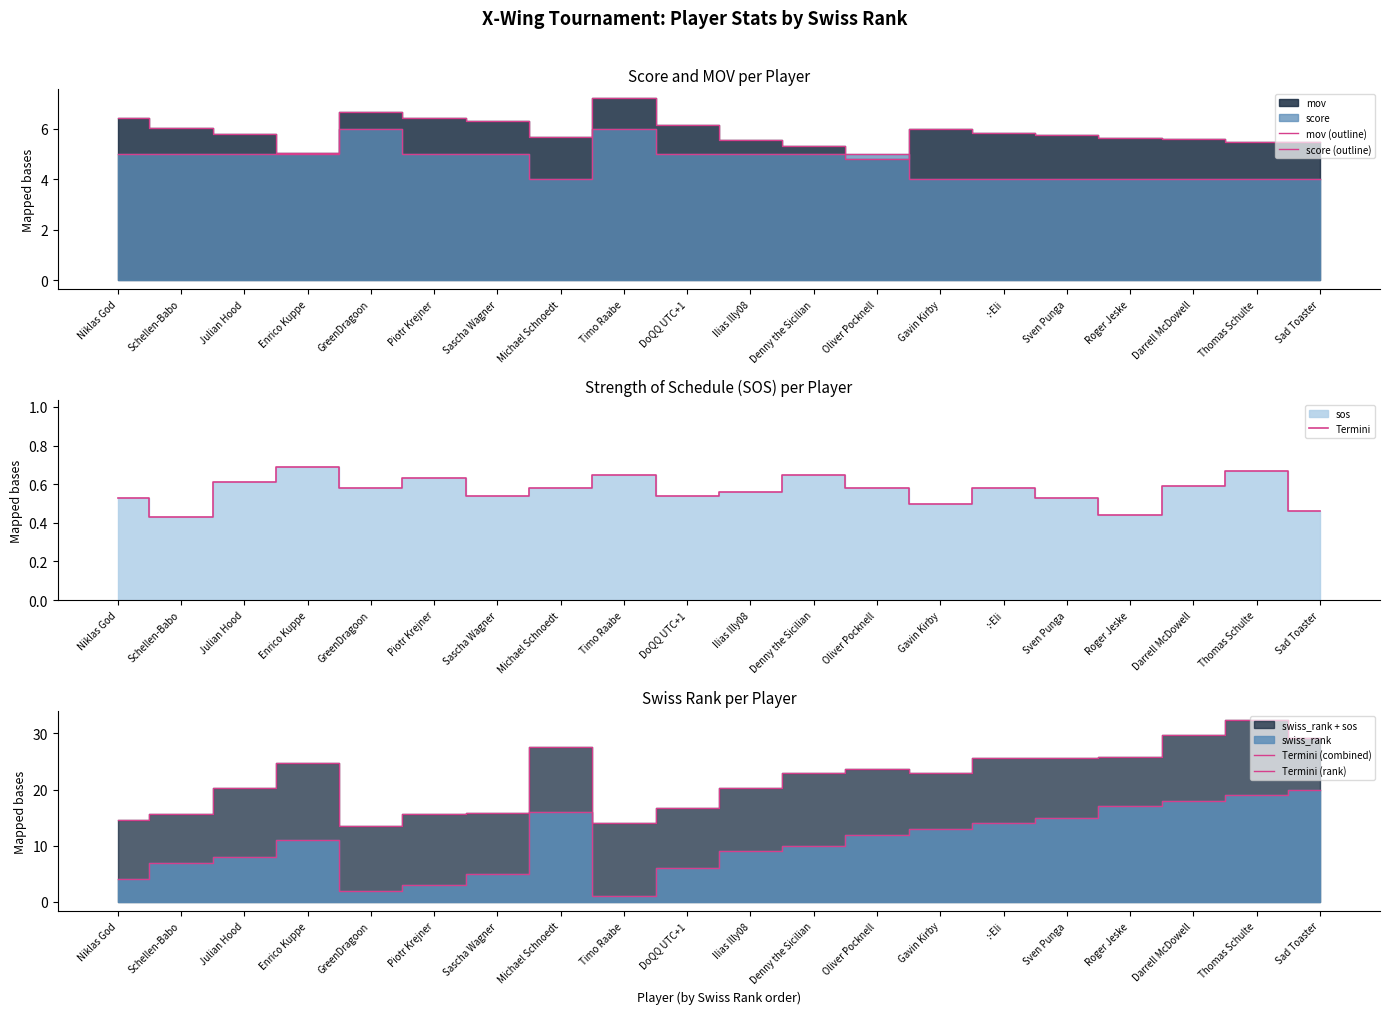

Is it true that Termini equals 0.7 at Sascha Wagner?

False